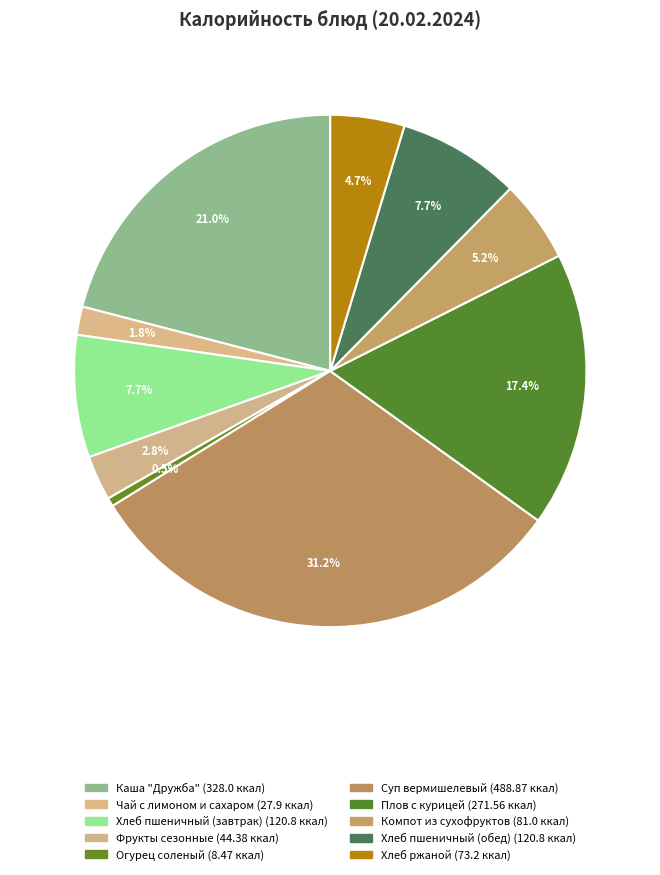

What is the largest slice in the pie chart?

Суп вермишелевый